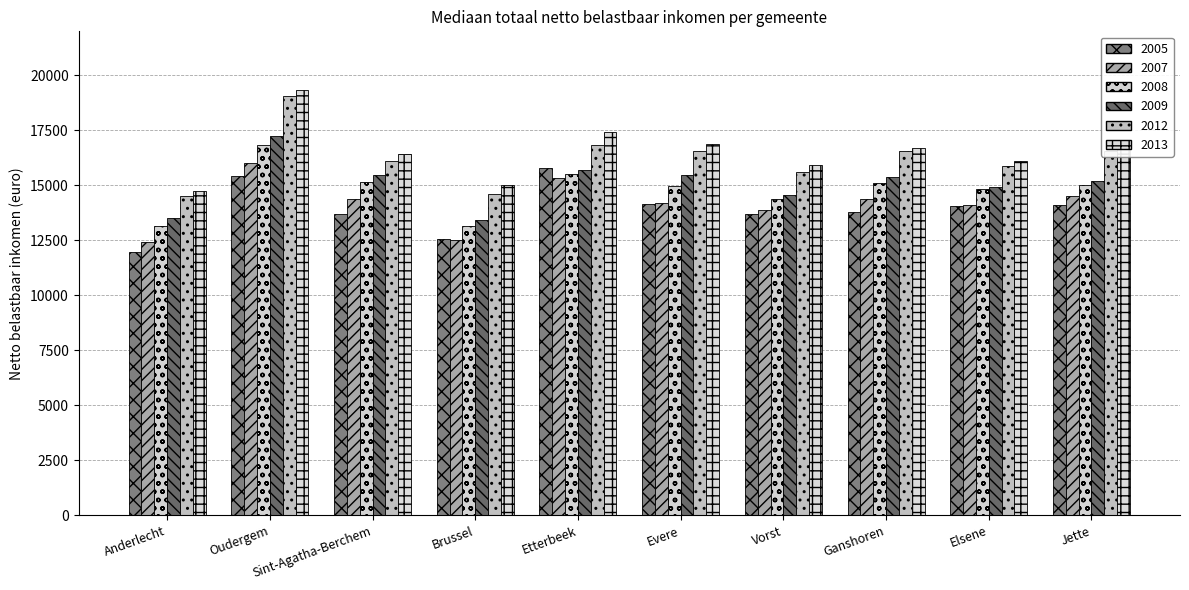

True or false: 2009 has a value of 14936 at Elsene.

True